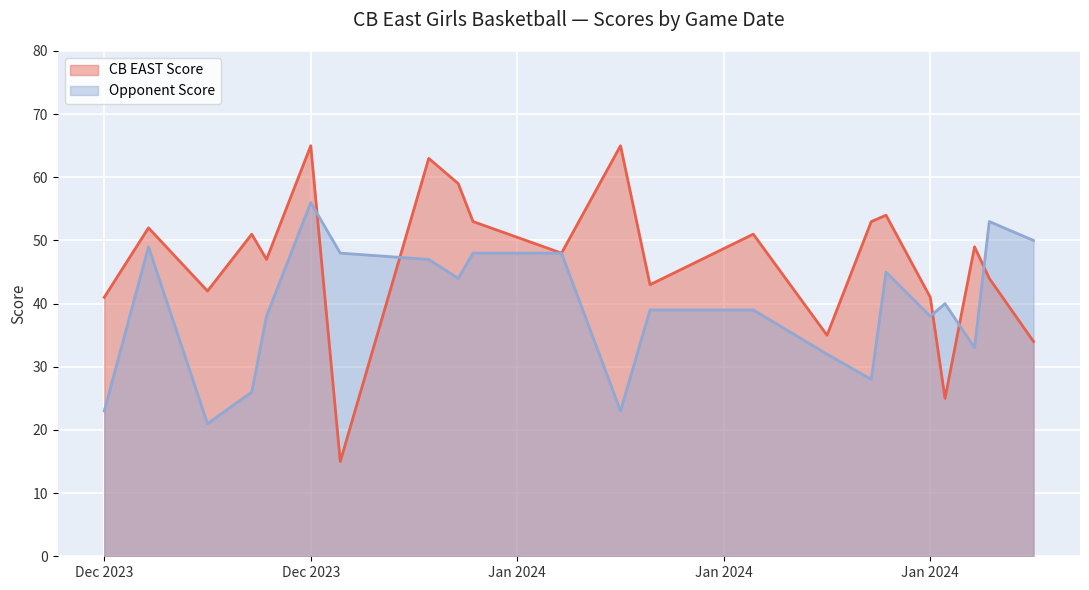

What are all the series names shown in the legend?

CB EAST Score, Opponent Score